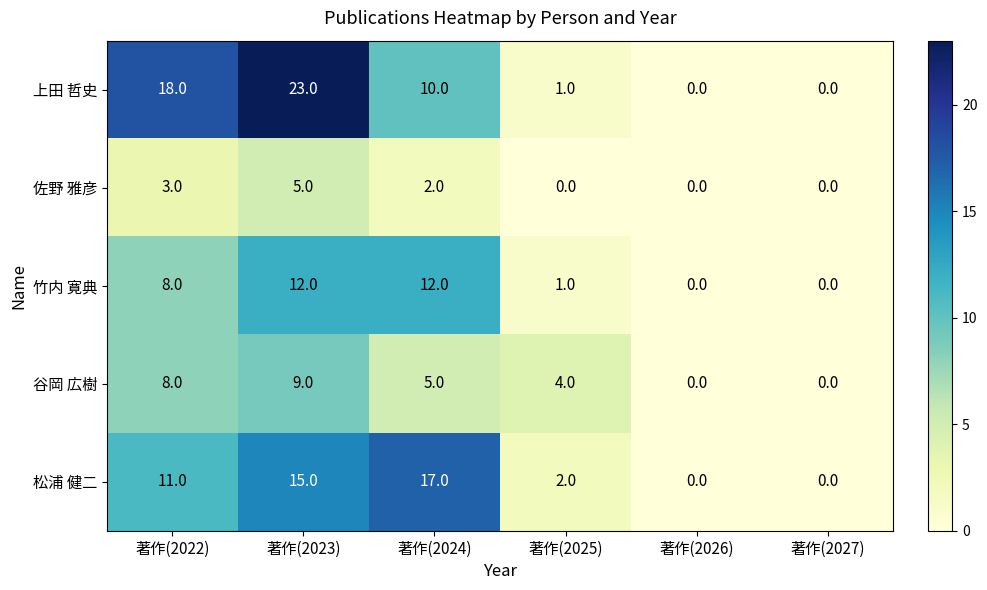

Reading left to right, what are all the values shown in this chart?

上田 哲史: 著作(2022)=18	著作(2023)=23	著作(2024)=10	著作(2025)=1	著作(2026)=0	著作(2027)=0
佐野 雅彦: 著作(2022)=3	著作(2023)=5	著作(2024)=2	著作(2025)=0	著作(2026)=0	著作(2027)=0
竹内 寛典: 著作(2022)=8	著作(2023)=12	著作(2024)=12	著作(2025)=1	著作(2026)=0	著作(2027)=0
谷岡 広樹: 著作(2022)=8	著作(2023)=9	著作(2024)=5	著作(2025)=4	著作(2026)=0	著作(2027)=0
松浦 健二: 著作(2022)=11	著作(2023)=15	著作(2024)=17	著作(2025)=2	著作(2026)=0	著作(2027)=0